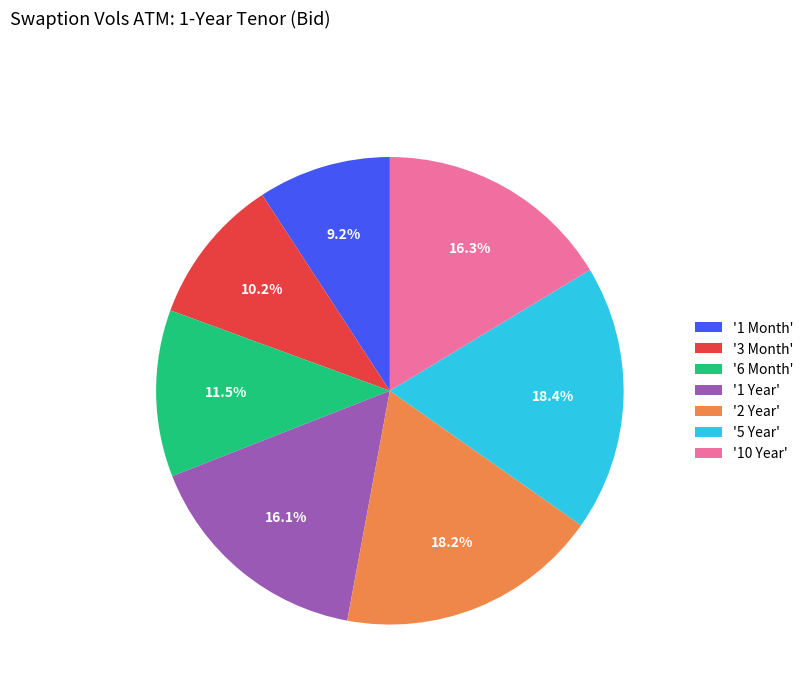

Does any single category account for the majority?

No